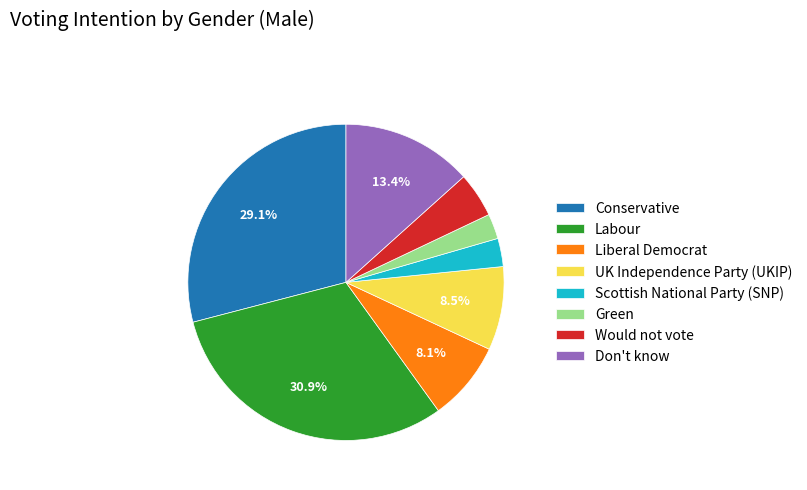

To the nearest percent, what is the average slice percentage?

12%